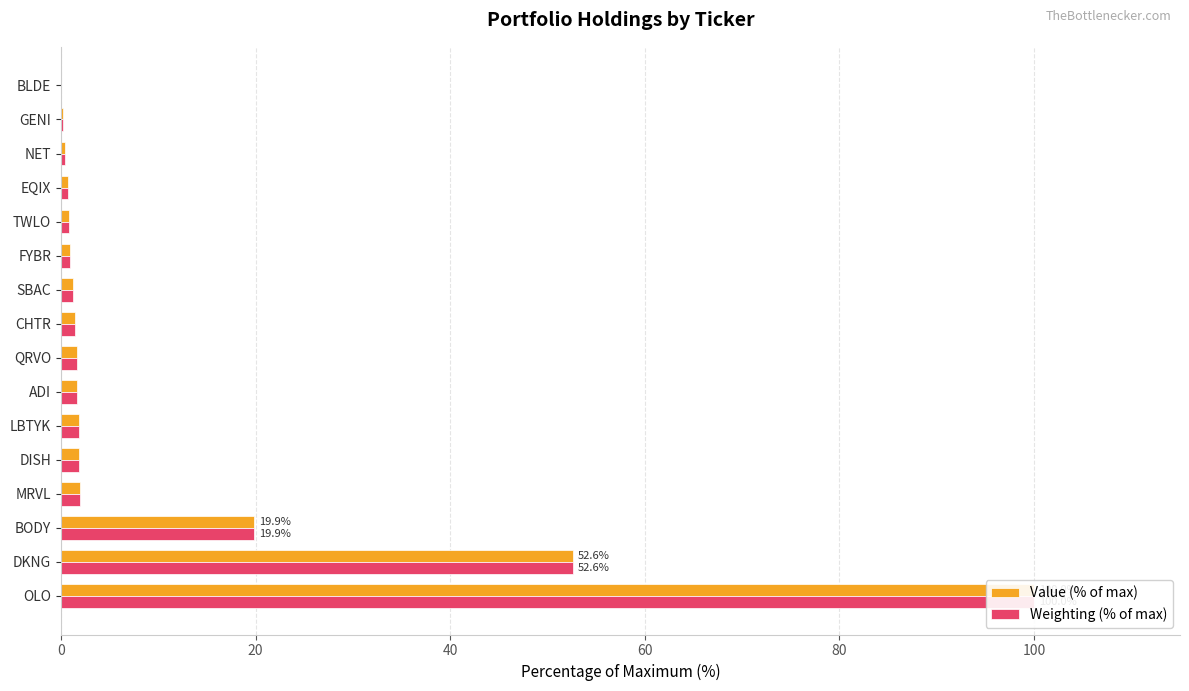

Which series changed the most between OLO and DKNG?

Value (% of max)